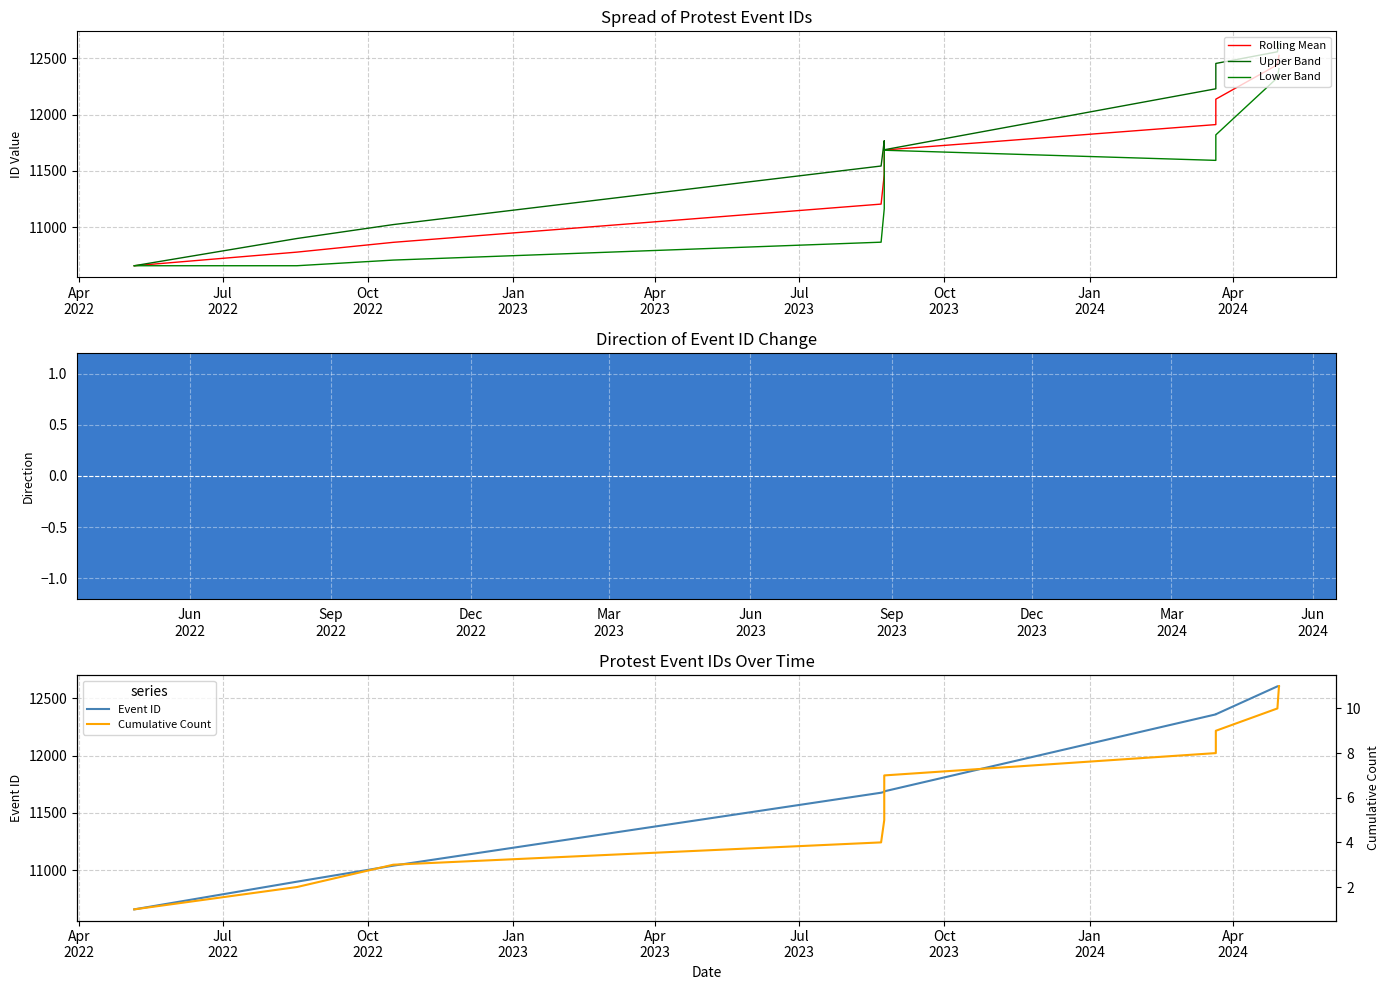

What is the minimum value for Event ID?

10656.0